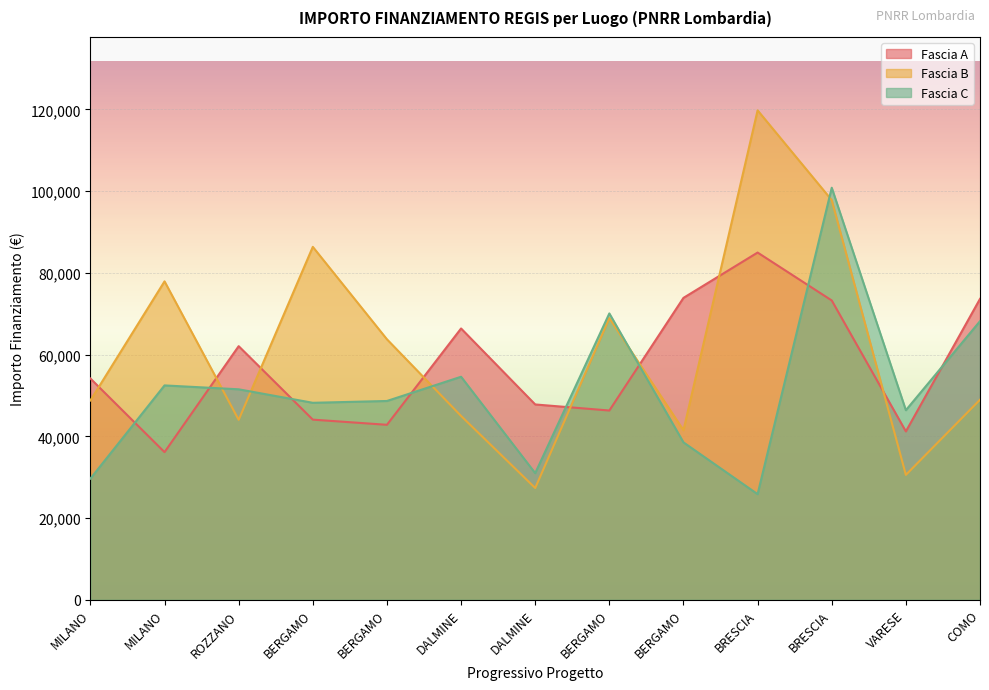

How many lines are shown in the chart?

3